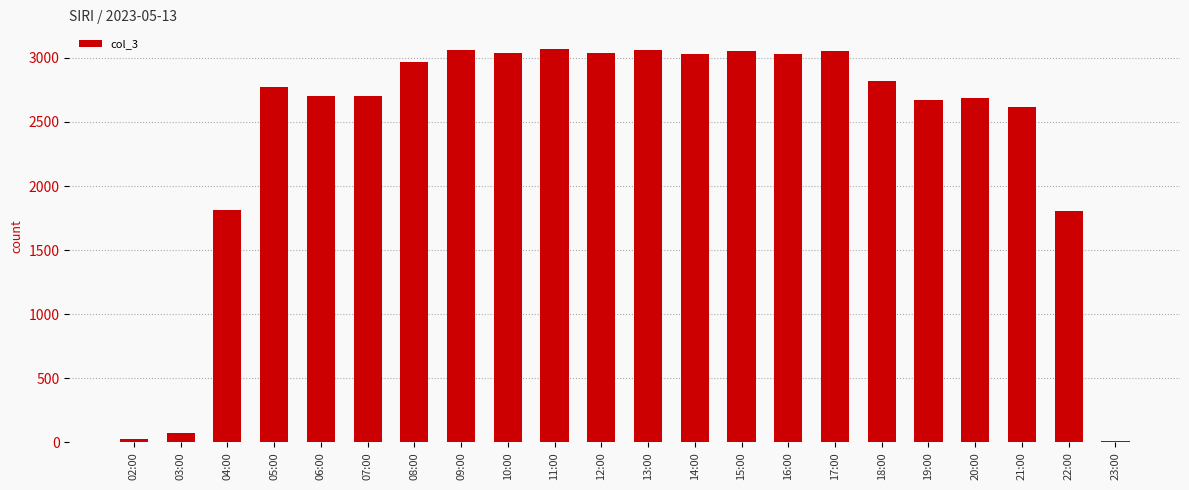

What is the greatest value displayed?

3069